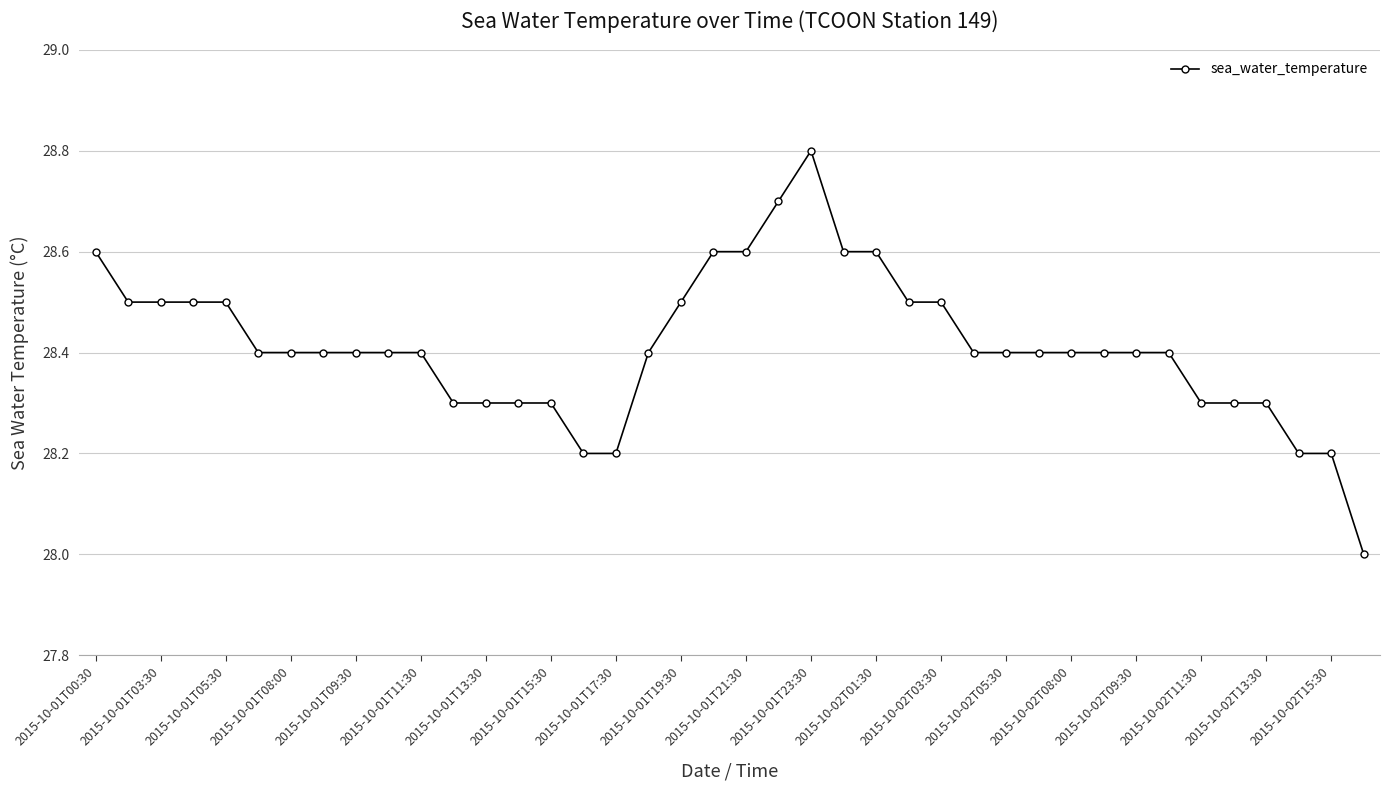

What is the value of the 7th point from the left?

28.4